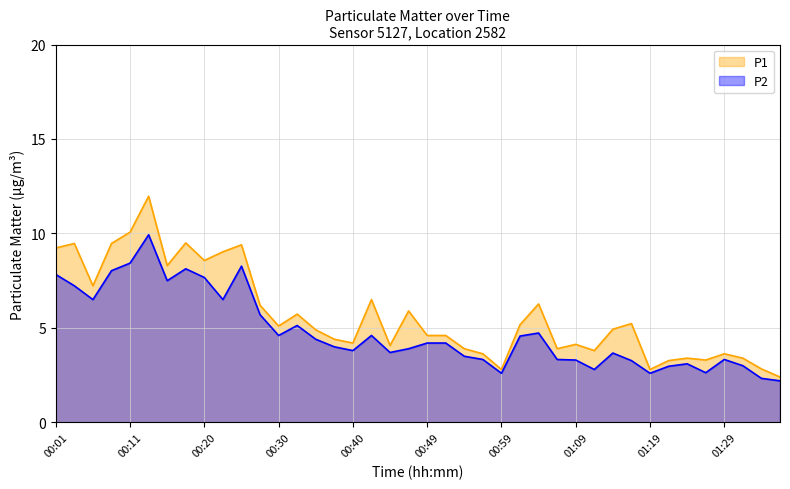

The P1 series shows 1.4 at 00:49. True or false?

False